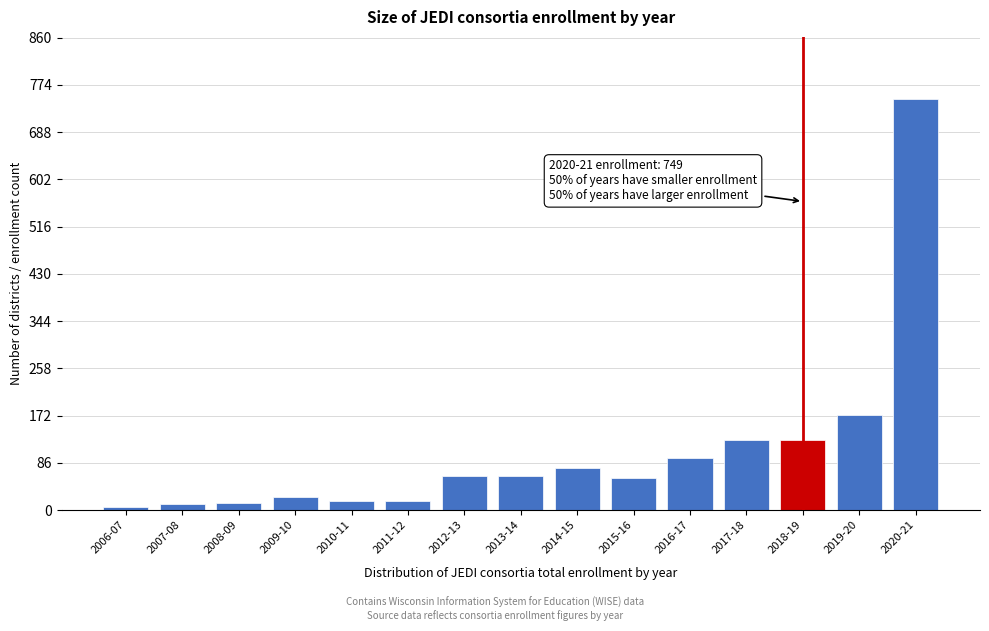

At which category does the chart reach its peak across all series?

2020-21